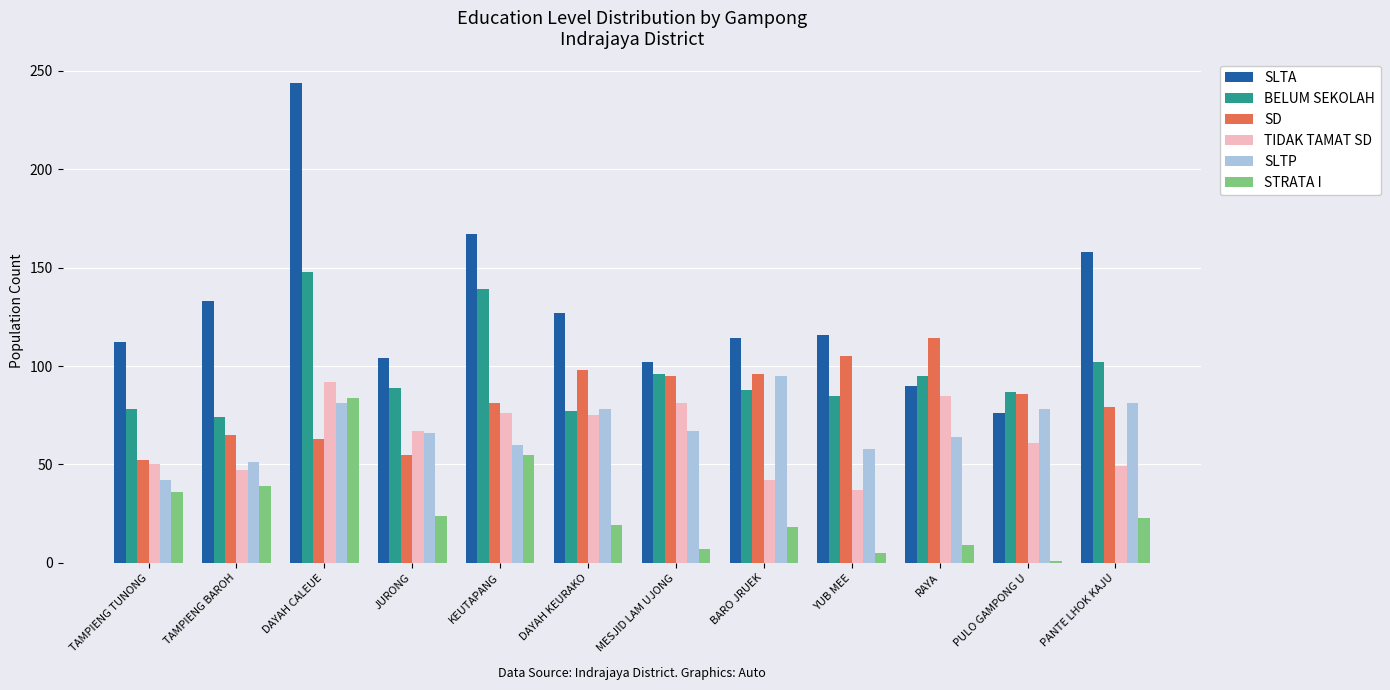

The BELUM SEKOLAH series shows 112 at YUB MEE. True or false?

False